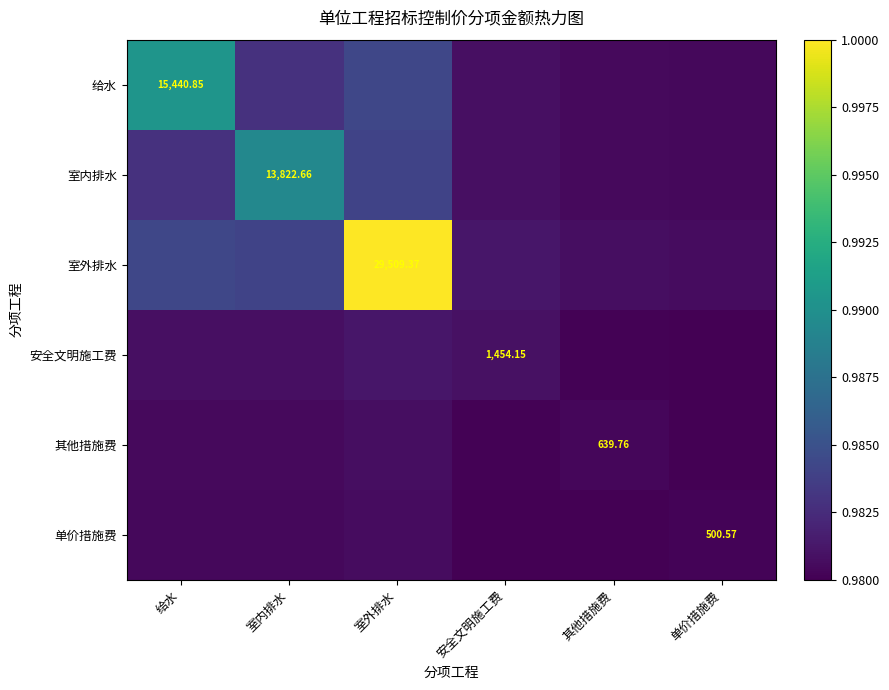

At how many categories does at least one series exceed 0?

6